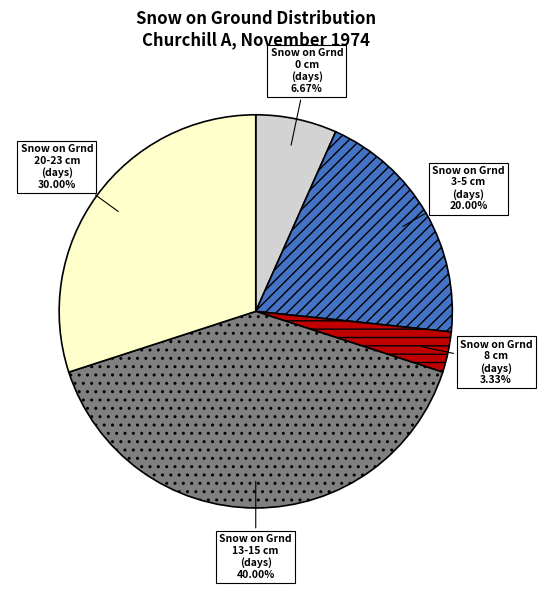

Is there a majority slice in this chart?

No